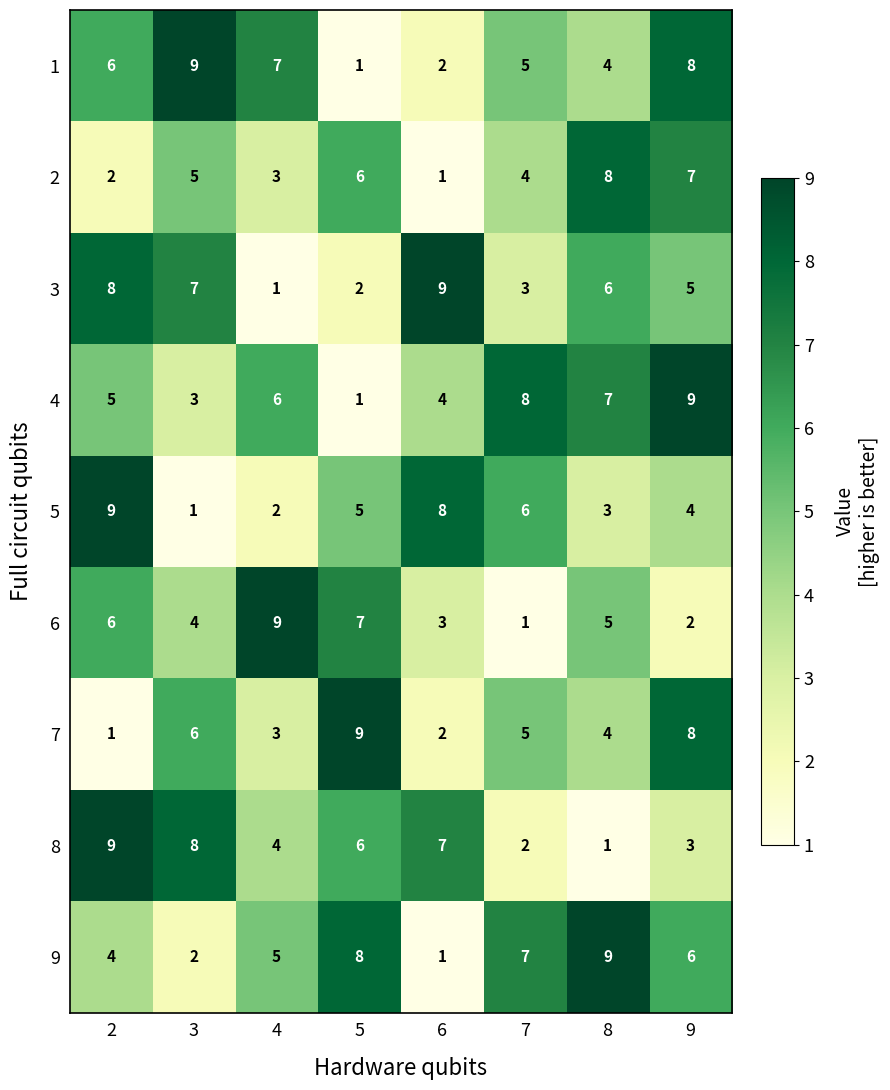

What is the spread (max minus min) of values at 3?

8